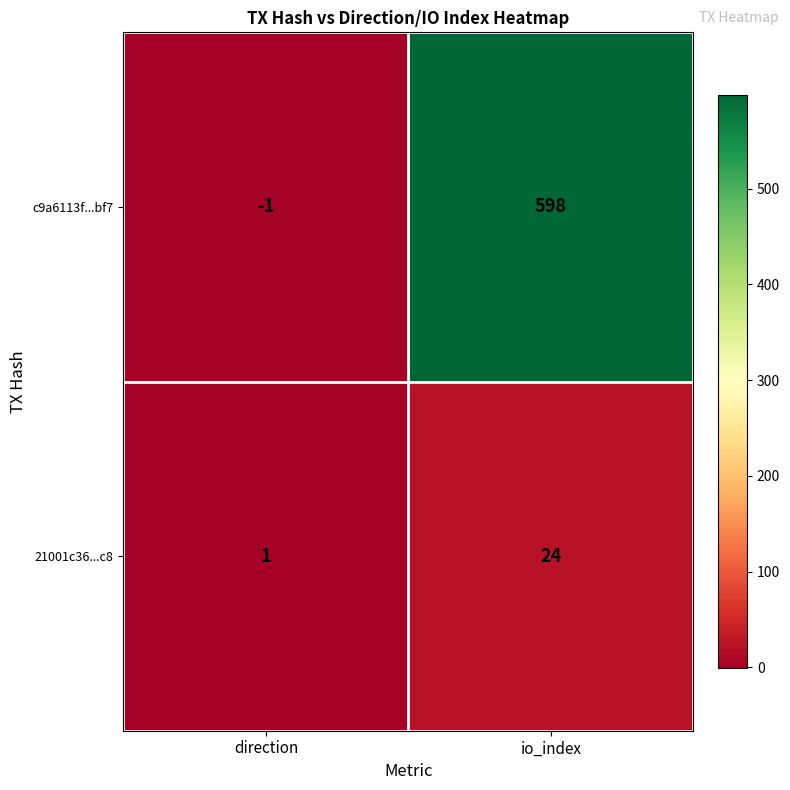

Is the value of c9a6113f...bf7 at io_index greater than the value of 21001c36...c8 at io_index?

Yes